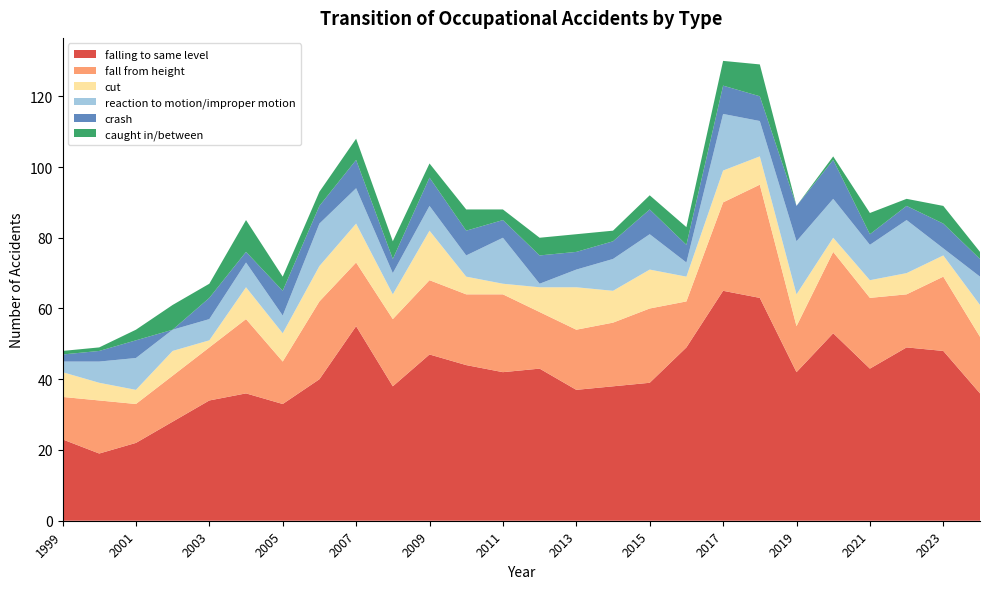

Reading left to right, extract all data points from this chart.

falling to same level: 1999=23	2000=19	2001=22	2002=28	2003=34	2004=36	2005=33	2006=40	2007=55	2008=38	2009=47	2010=44	2011=42	2012=43	2013=37	2014=38	2015=39	2016=49	2017=65	2018=63	2019=42	2020=53	2021=43	2022=49	2023=48	2024=36
fall from height: 1999=12	2000=15	2001=11	2002=13	2003=15	2004=21	2005=12	2006=22	2007=18	2008=19	2009=21	2010=20	2011=22	2012=16	2013=17	2014=18	2015=21	2016=13	2017=25	2018=32	2019=13	2020=23	2021=20	2022=15	2023=21	2024=16
cut: 1999=7	2000=5	2001=4	2002=7	2003=2	2004=9	2005=8	2006=10	2007=11	2008=7	2009=14	2010=5	2011=3	2012=7	2013=12	2014=9	2015=11	2016=7	2017=9	2018=8	2019=9	2020=4	2021=5	2022=6	2023=6	2024=9
reaction to motion/improper motion: 1999=3	2000=6	2001=9	2002=6	2003=6	2004=7	2005=5	2006=12	2007=10	2008=6	2009=7	2010=6	2011=13	2012=1	2013=5	2014=9	2015=10	2016=4	2017=16	2018=10	2019=15	2020=11	2021=10	2022=15	2023=2	2024=8
crash: 1999=2	2000=3	2001=5	2002=0	2003=6	2004=3	2005=7	2006=5	2007=8	2008=4	2009=8	2010=7	2011=5	2012=8	2013=5	2014=5	2015=7	2016=5	2017=8	2018=7	2019=10	2020=11	2021=3	2022=4	2023=7	2024=5
caught in/between: 1999=1	2000=1	2001=3	2002=7	2003=4	2004=9	2005=4	2006=4	2007=6	2008=5	2009=4	2010=6	2011=3	2012=5	2013=5	2014=3	2015=4	2016=5	2017=7	2018=9	2019=0	2020=1	2021=6	2022=2	2023=5	2024=2